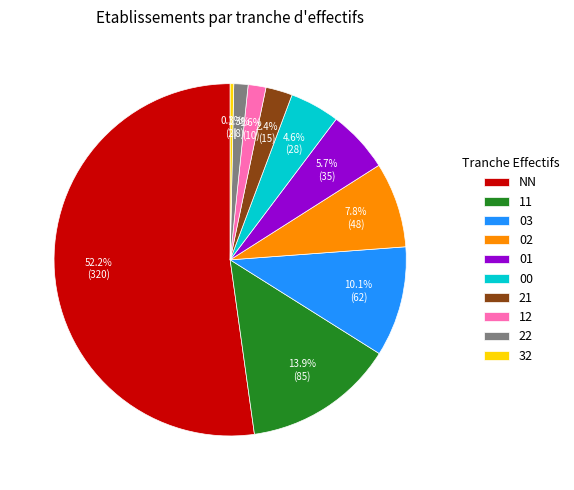

Does 12 represent more than half of the total?

No